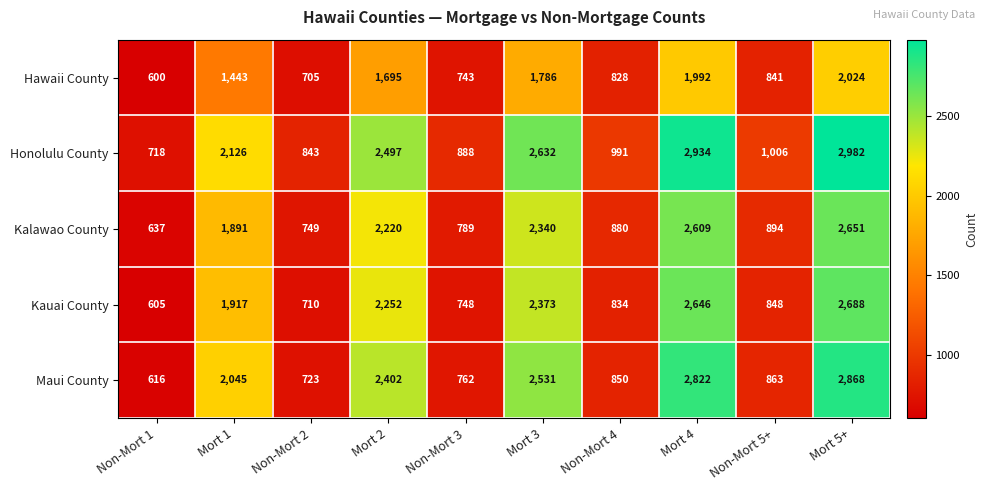

At which category is the sum across all series the highest?

Mort 5+